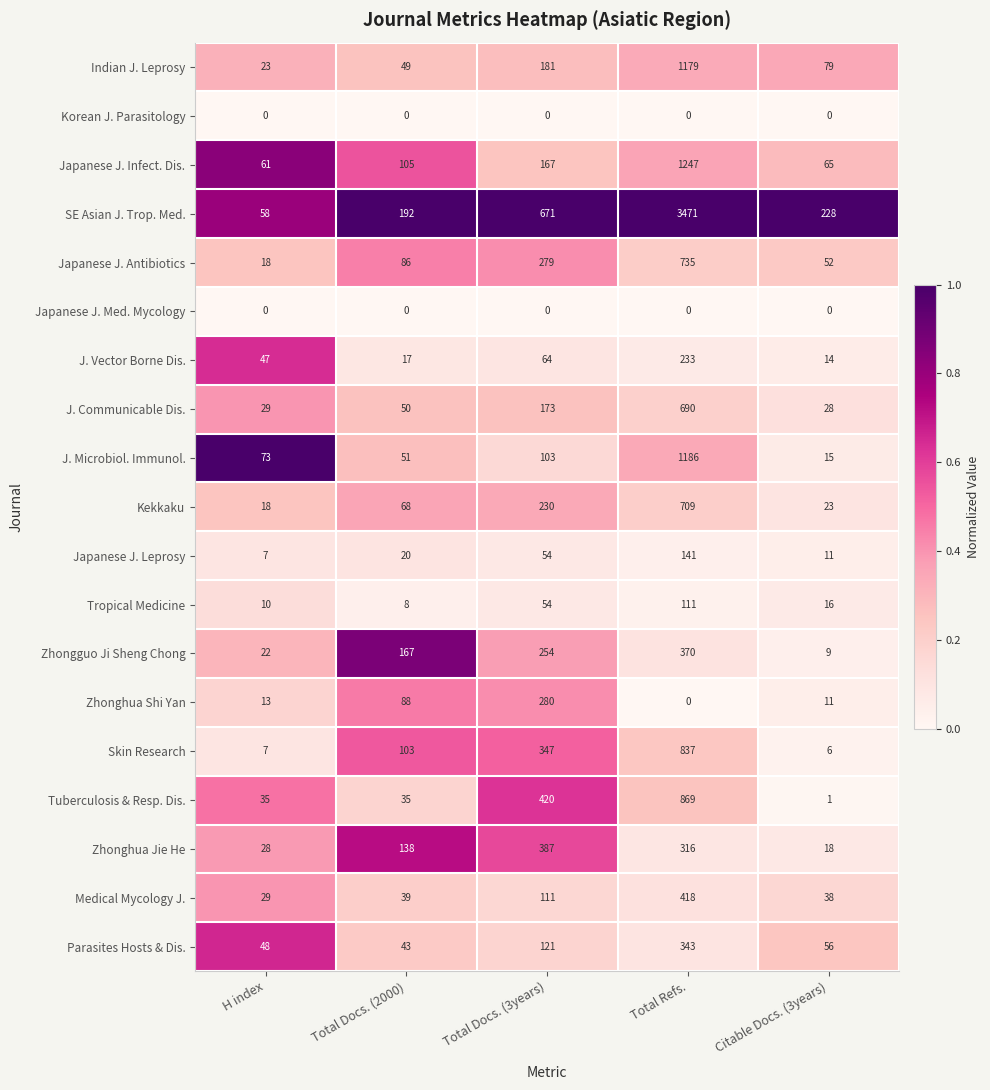

What is the difference between the second highest and minimum values in the Zhonghua Jie He series?

298